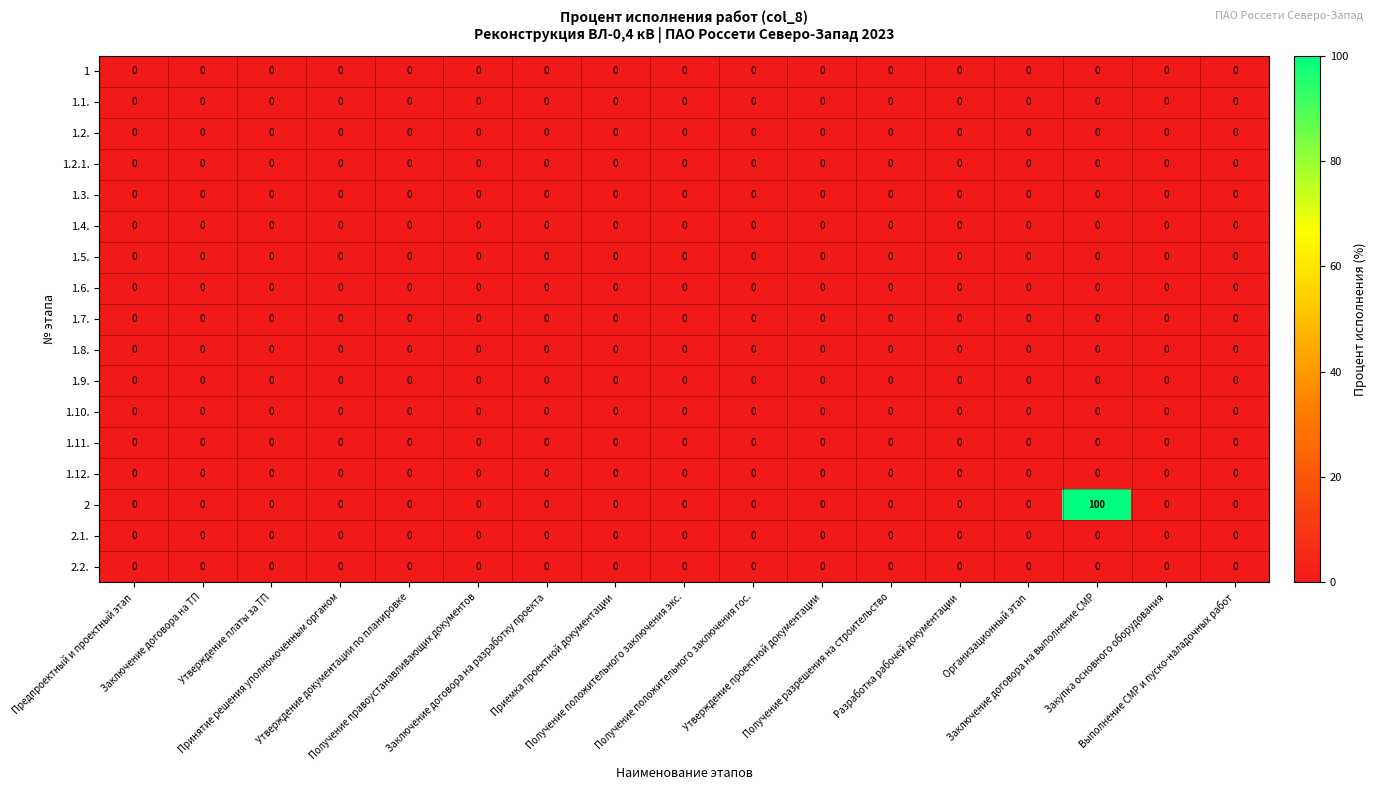

Which category has the highest value across all series?

Заключение договора на выполнение СМР